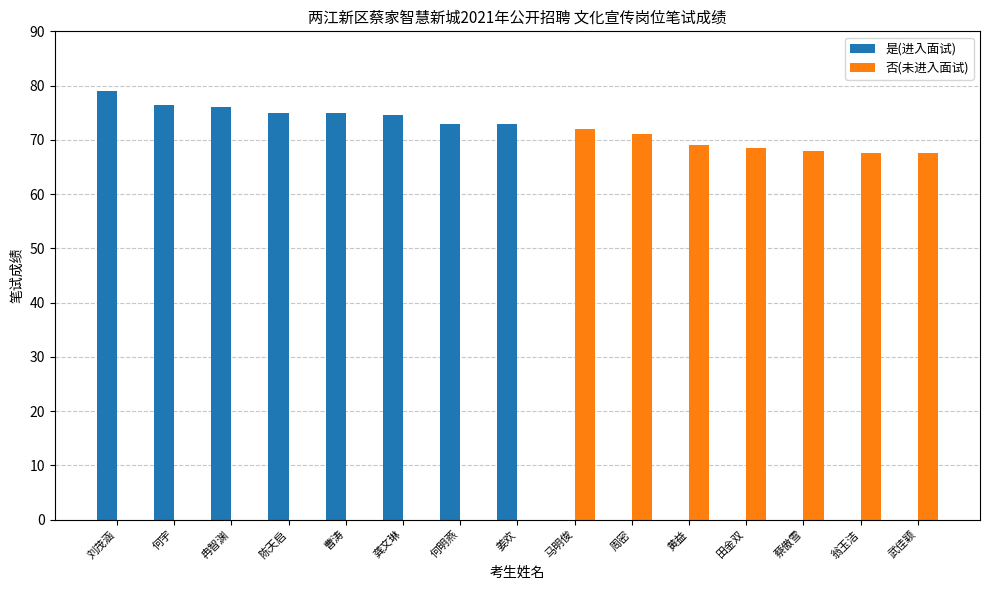

Which category has the highest value in the 是(进入面试) series?

刘茂涵